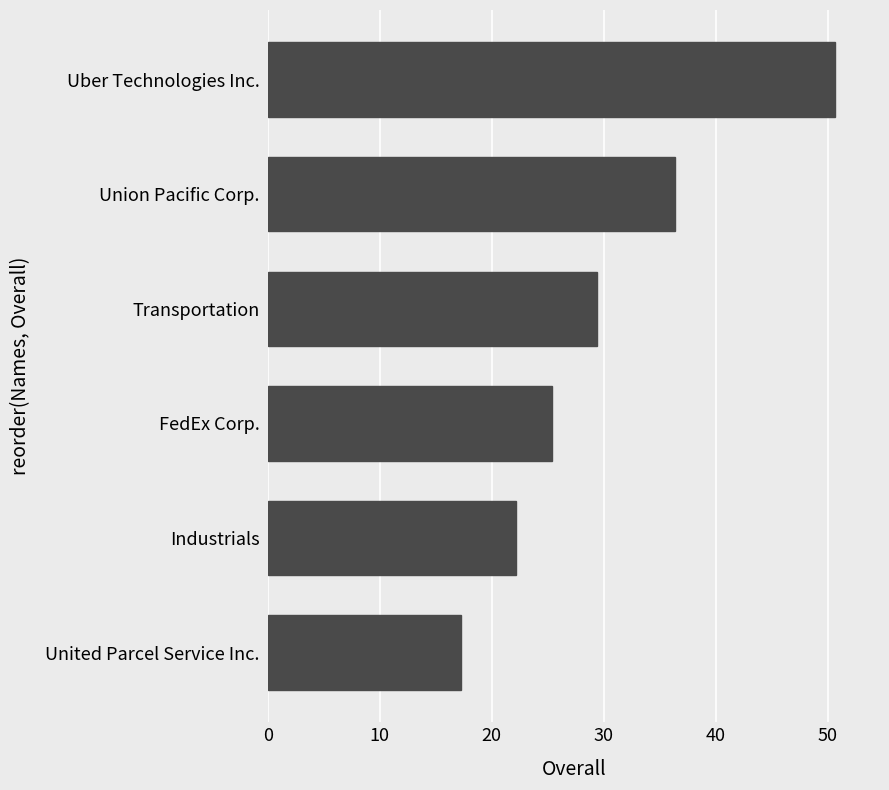

At which category does the chart reach its peak across all series?

Uber Technologies Inc.